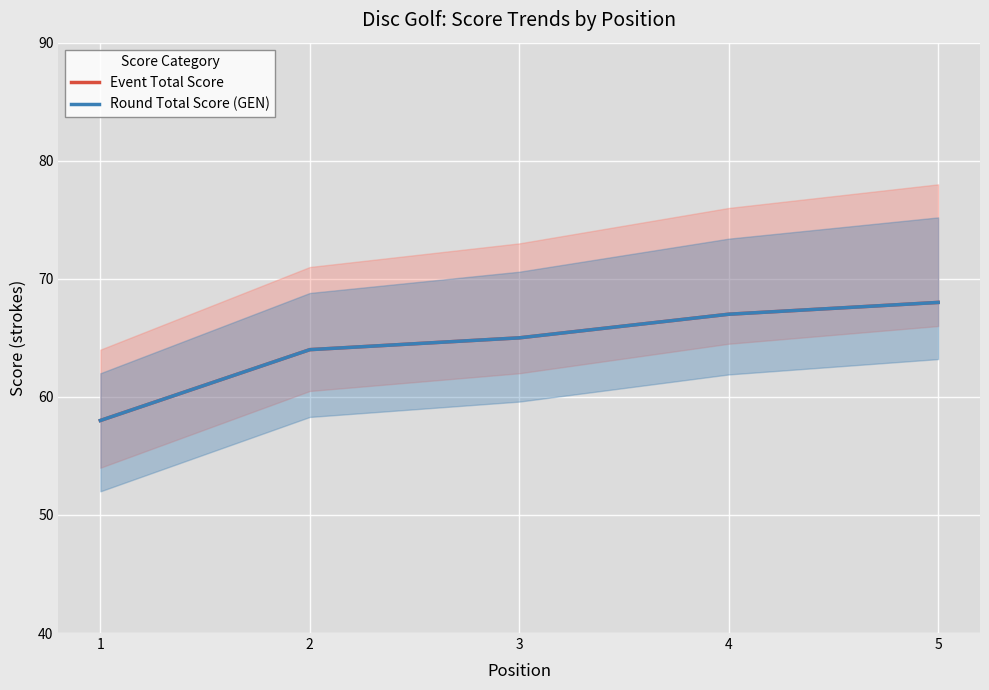

At which label does Event Total Score first exceed 65?

4